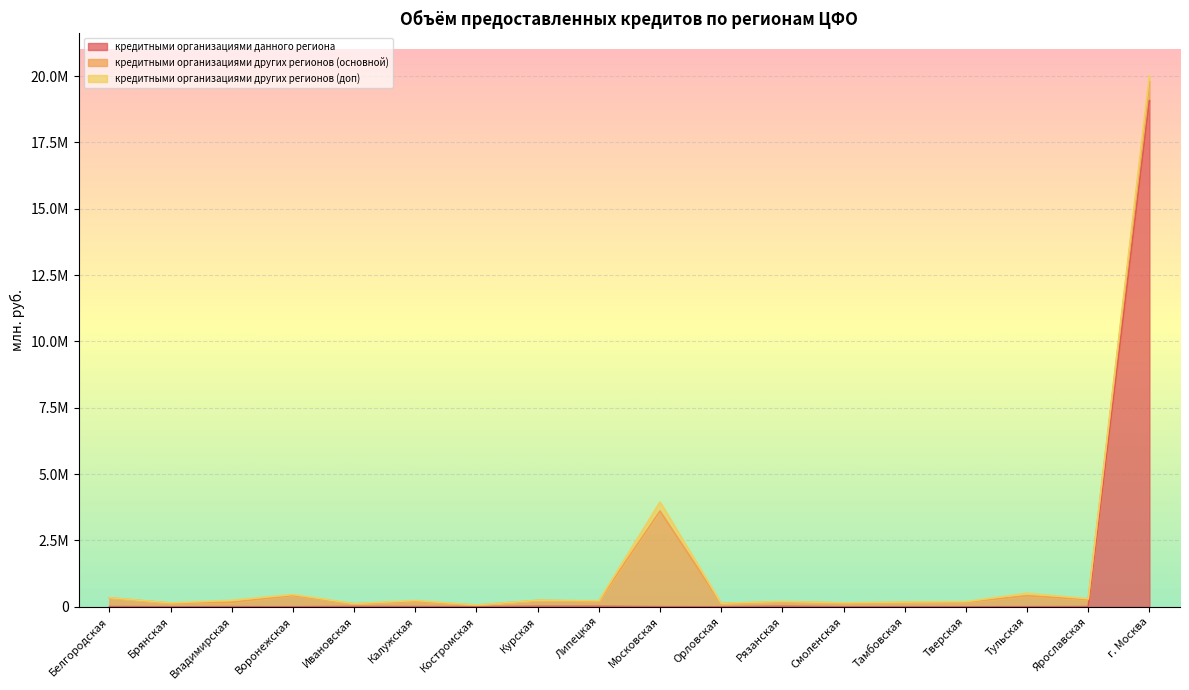

What position from the left is Курская?

8